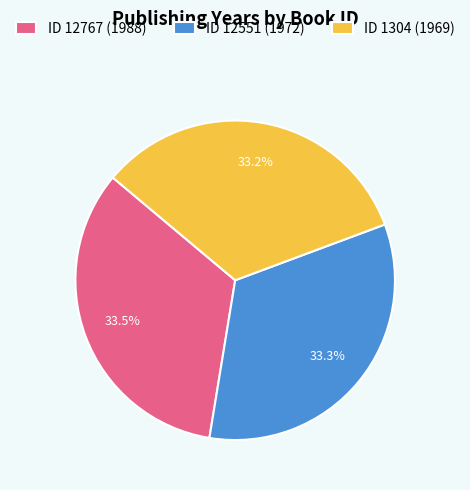

Approximately how many times larger is the value at ID 12767 (1988) compared to ID 12551 (1972)?

1.0